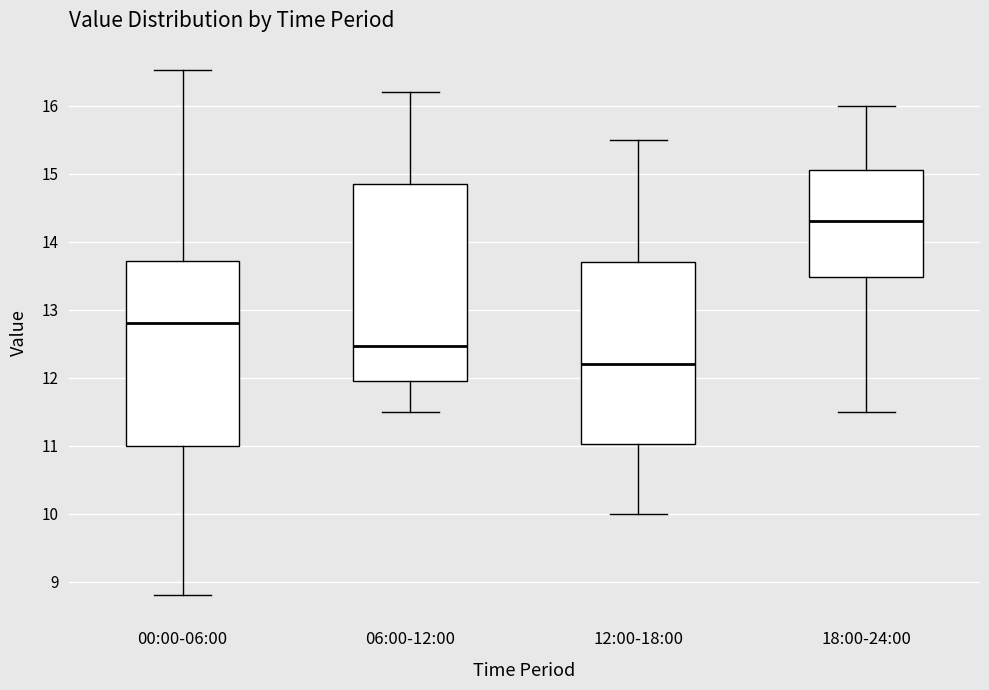

Reading left to right, read every box against the y-axis: the position of its median line, the range the box covers, and the ends of its whiskers. The values are not printed on the chart, so give them approximately, as read against the axis.

00:00-06:00: median 12.8, box 11.0 to 13.7, whiskers 8.8 to 16.5
06:00-12:00: median 12.5, box 12.0 to 14.9, whiskers 11.5 to 16.2
12:00-18:00: median 12.2, box 11.0 to 13.7, whiskers 10.0 to 15.5
18:00-24:00: median 14.3, box 13.5 to 15.1, whiskers 11.5 to 16.0